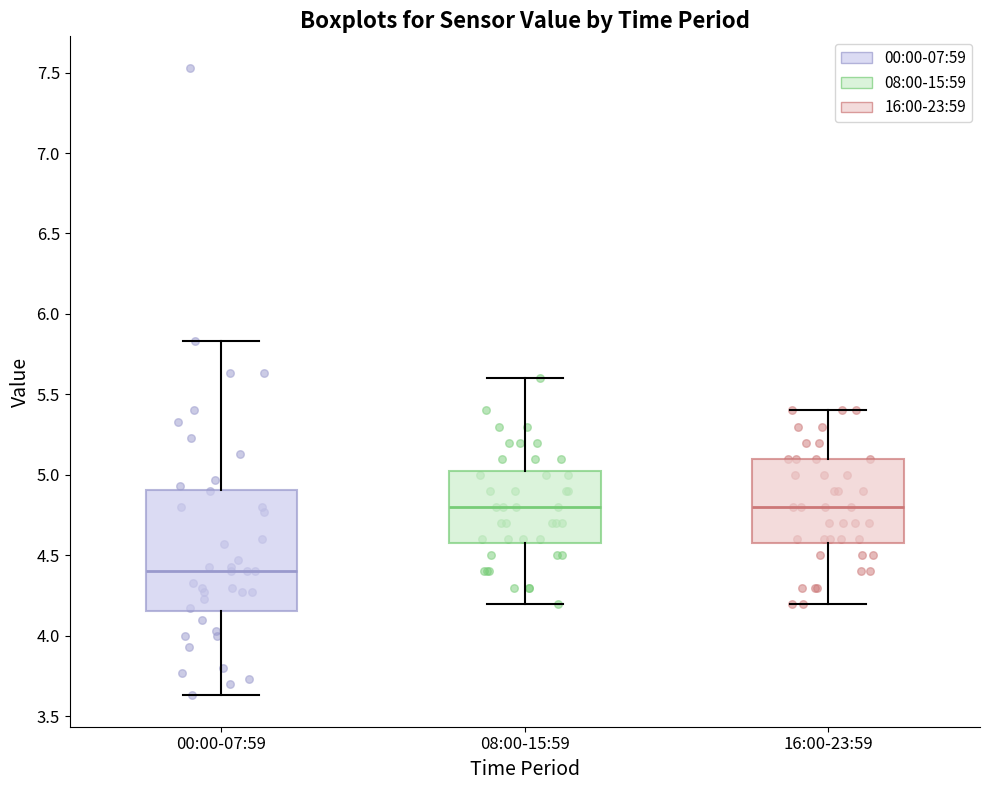

Which box is the tallest, from its lower edge to its upper edge?

00:00-07:59